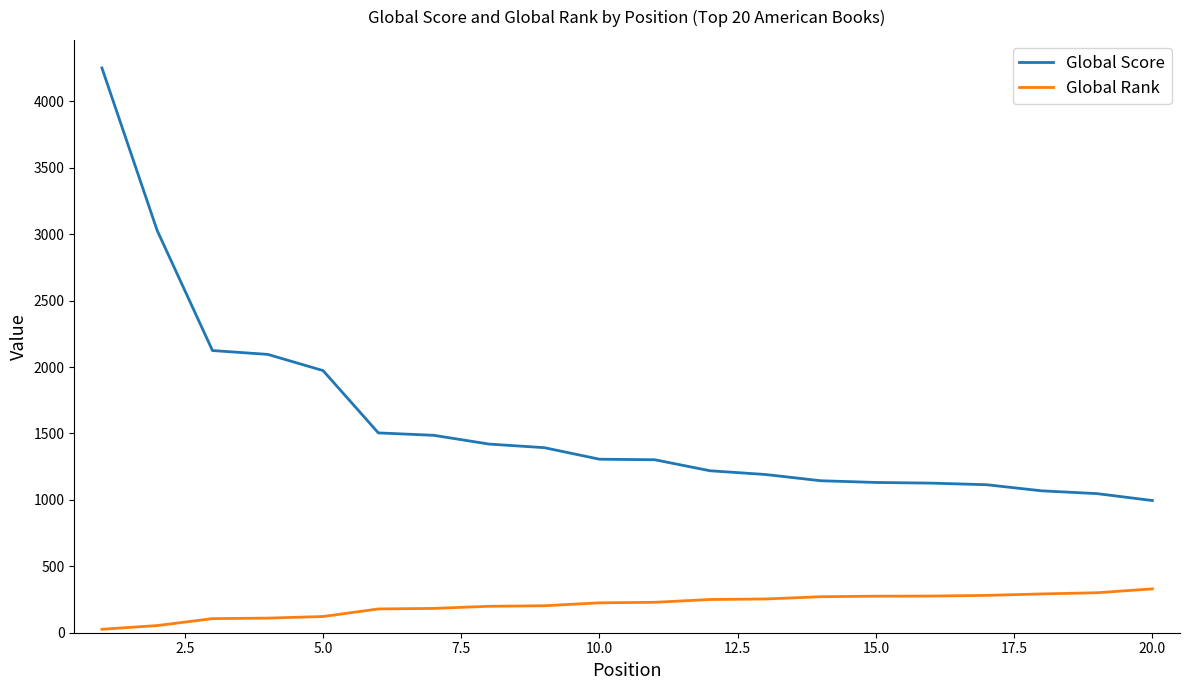

What is the greatest value displayed?

4251